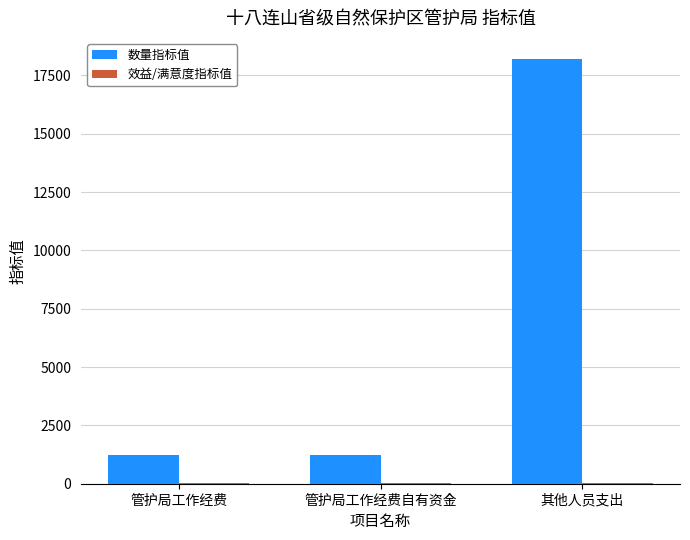

At which category is the sum across all series the highest?

其他人员支出